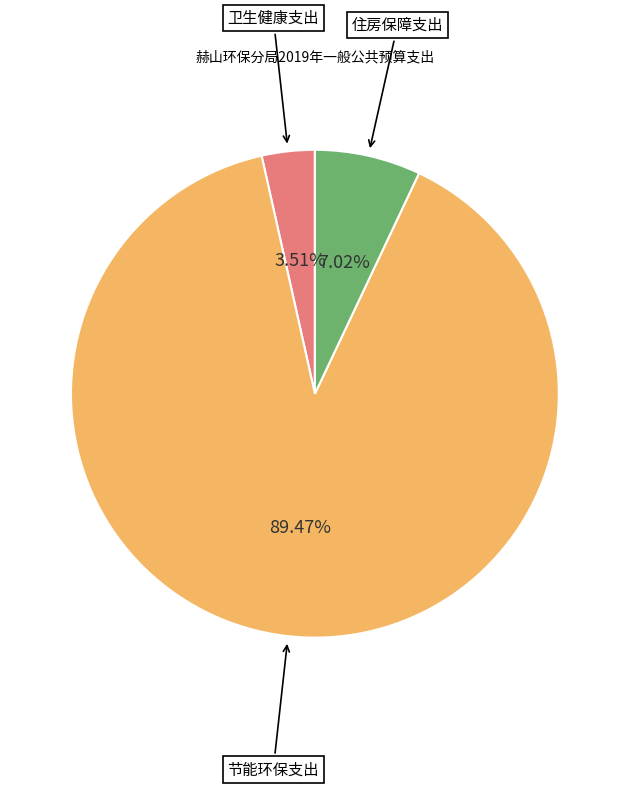

What percentage is NOT represented by 卫生健康支出?

96.5%